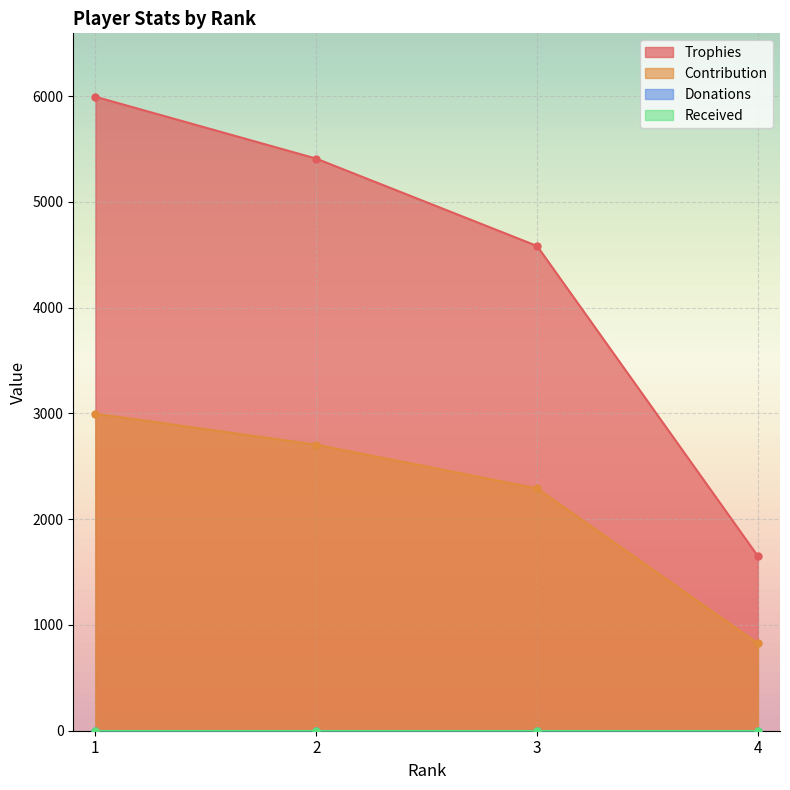

True or false: Contribution and Trophies cross at least once.

False